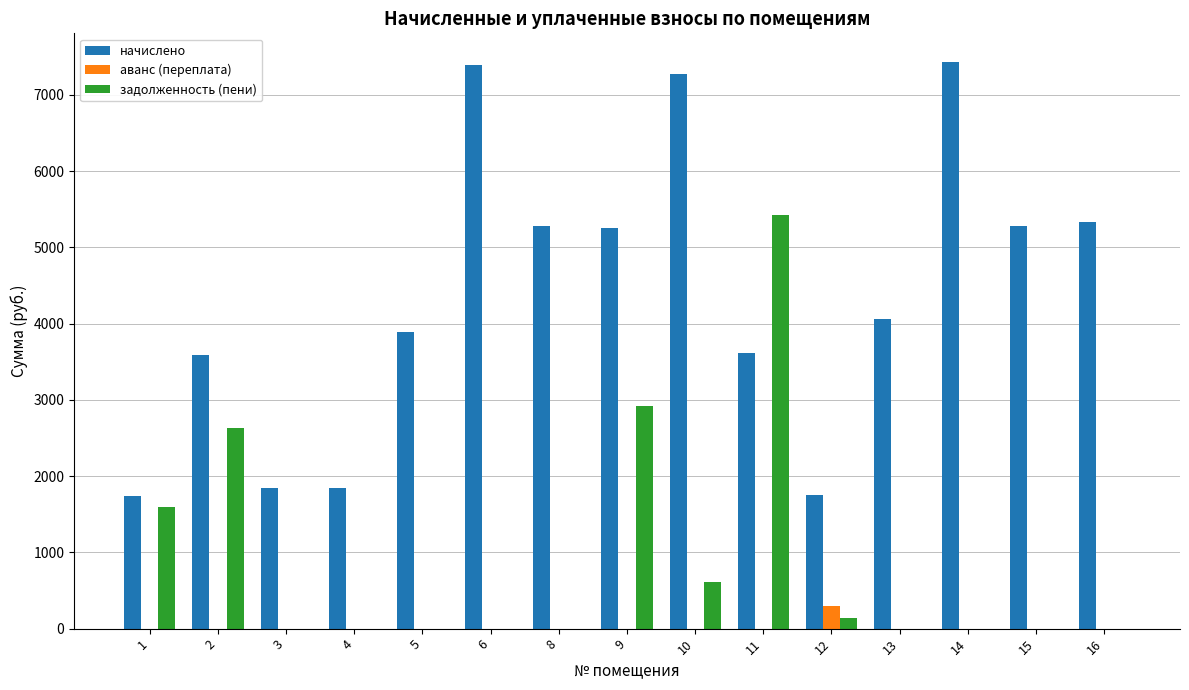

At which category is the sum across all series the highest?

11